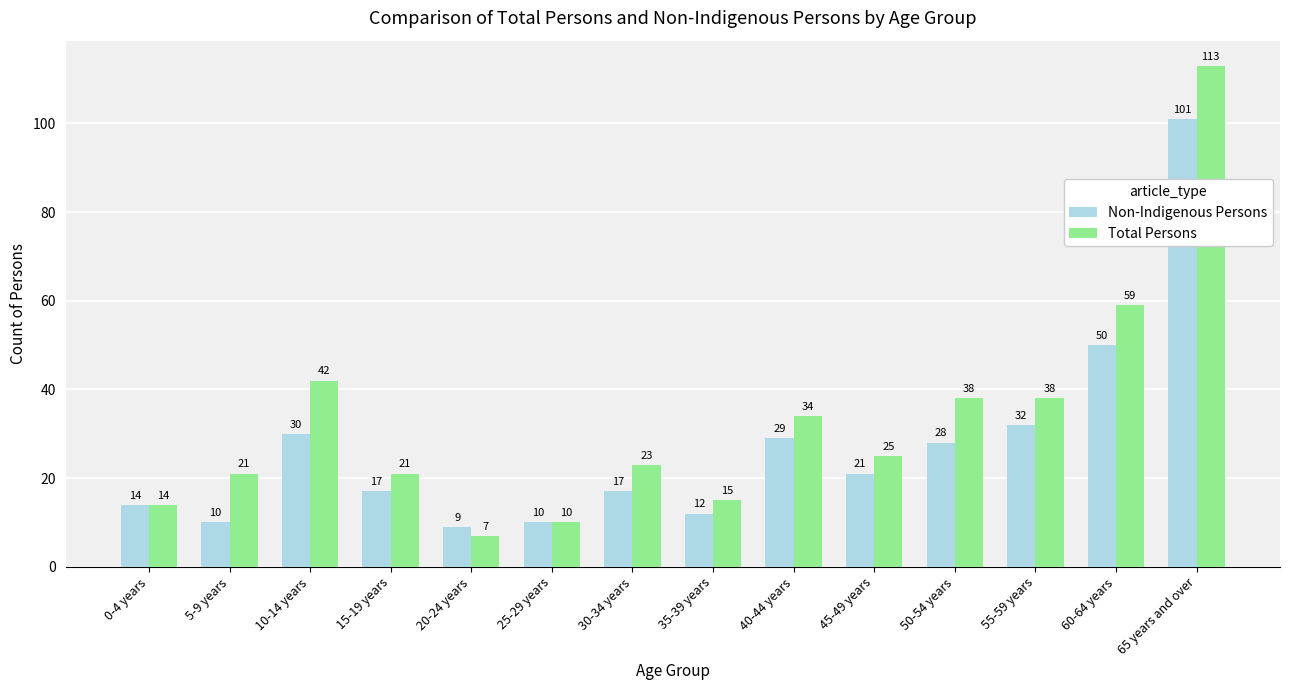

Which series has the largest total across all categories?

Total Persons